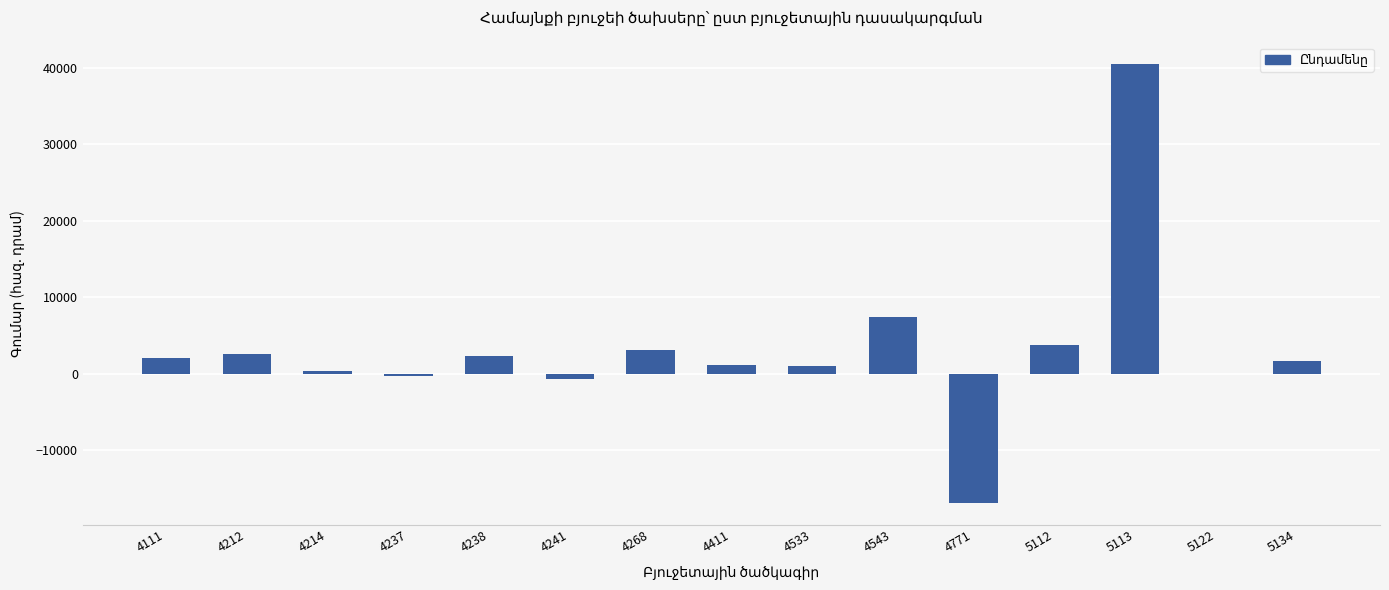

At which label does the data first exceed 1634?

4111